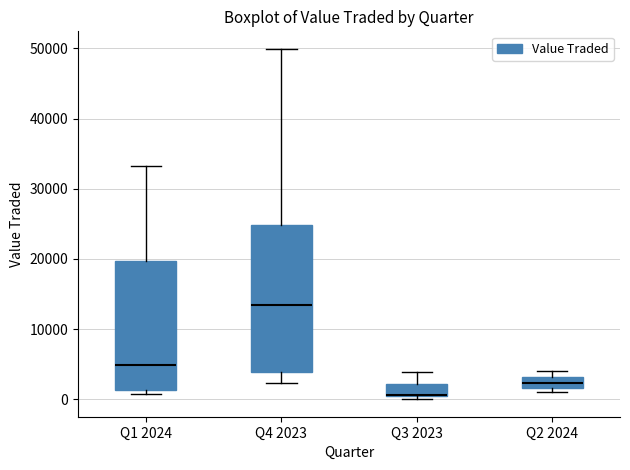

Reading left to right, transcribe this box plot: for each box, give where its median line is, the range the box spans, and where its two whiskers end, as read against the y-axis. The values are not printed on the chart, so give them approximately, as read against the axis.

Q1 2024: median 5000, box 1000 to 20000, whiskers 1000 (just below the box's lower edge) to 33000
Q4 2023: median 14000, box 4000 to 25000, whiskers 2000 to 50000
Q3 2023: median 1000 (drawn on the box's lower edge), box 0 to 2000, whiskers 0 (just below the box's lower edge) to 4000
Q2 2024: median 2000 (inside the box), box 2000 to 3000, whiskers 1000 to 4000